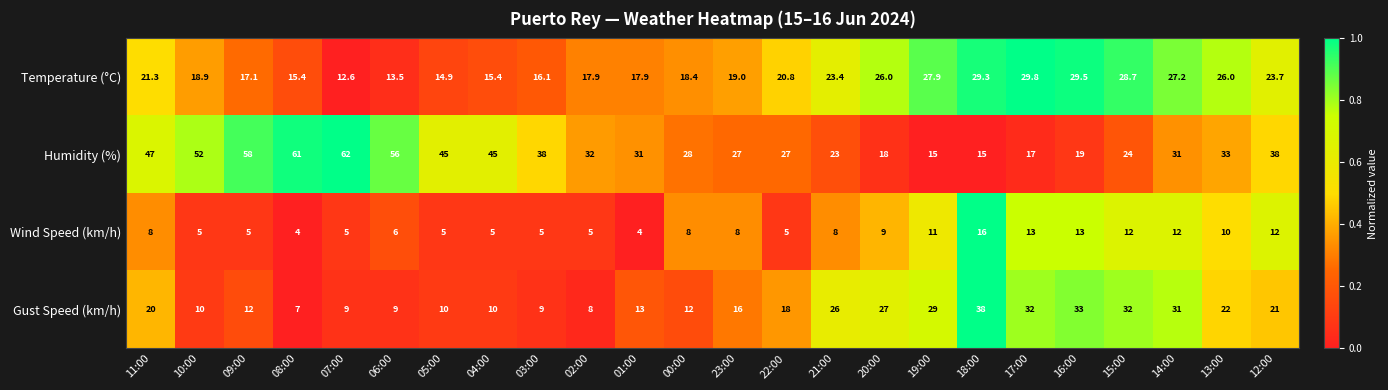

At 04:00, list the series in order from largest to smallest.

Humidity (%), Temperature (°C), Gust Speed (km/h), Wind Speed (km/h)